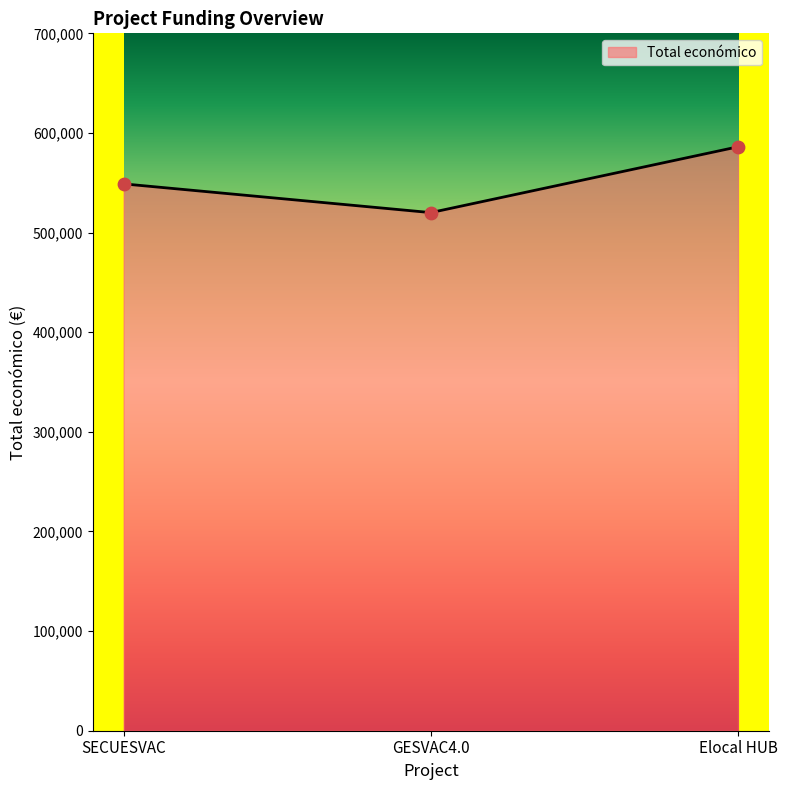

Approximately how many times larger is the value at Elocal HUB compared to SECUESVAC?

1.1